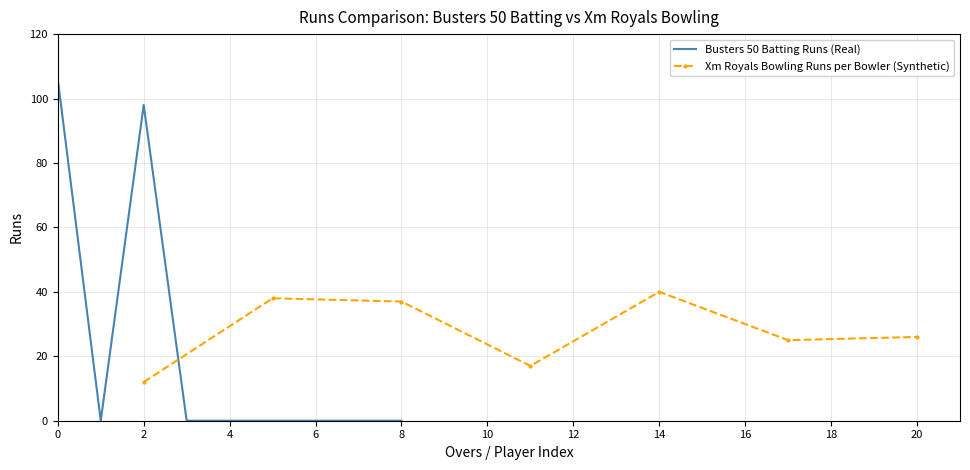

The Busters 50 Batting Runs (Real) series shows 0 at 4. True or false?

True